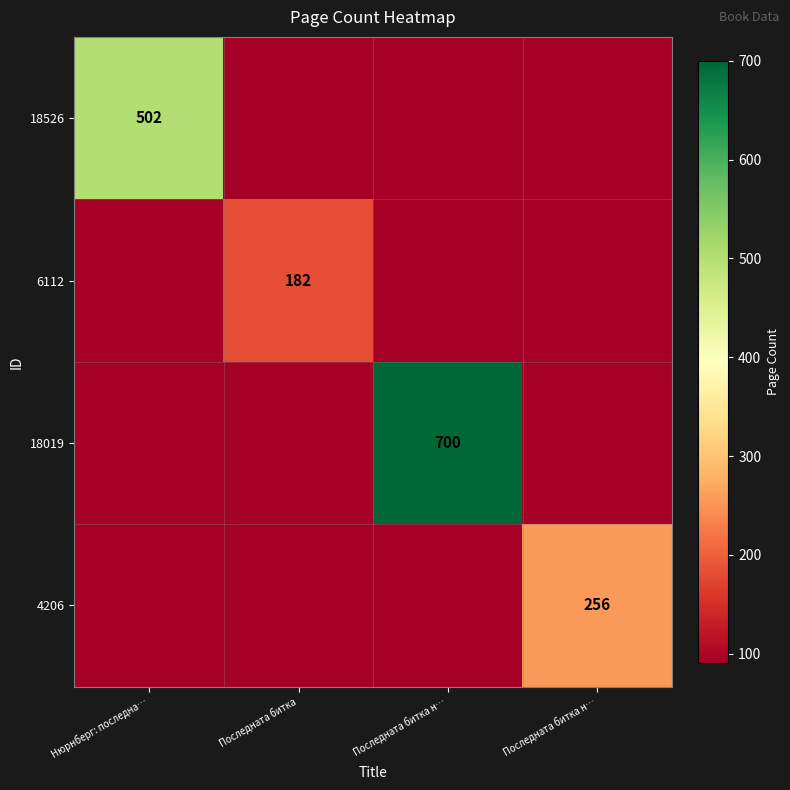

At how many categories does at least one series exceed 237?

3